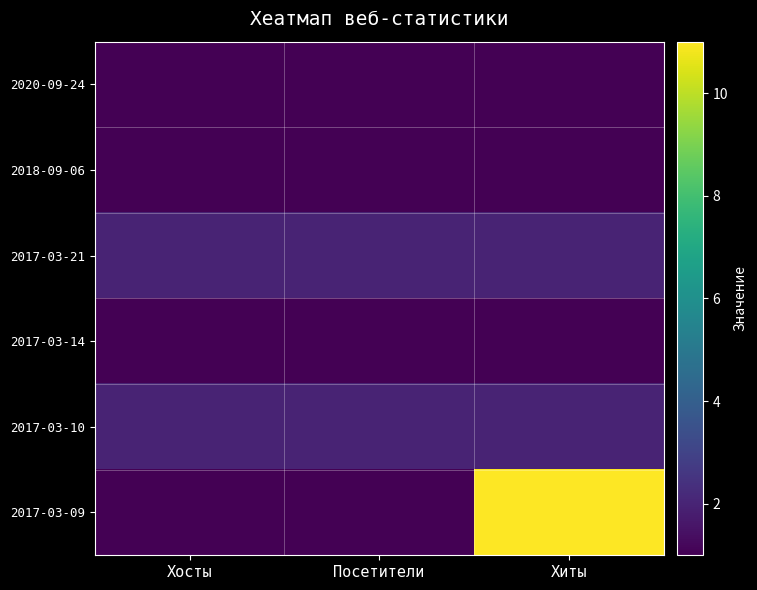

At which category is the sum across all series the highest?

Хиты